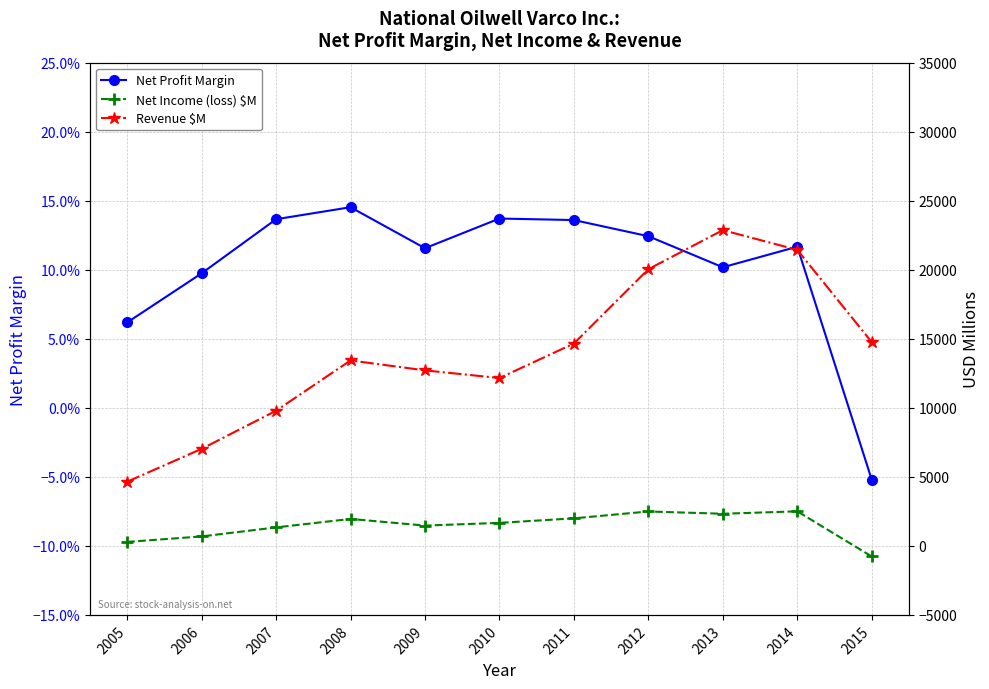

Is it true that Net Profit Margin equals 0.1 at 2014?

True